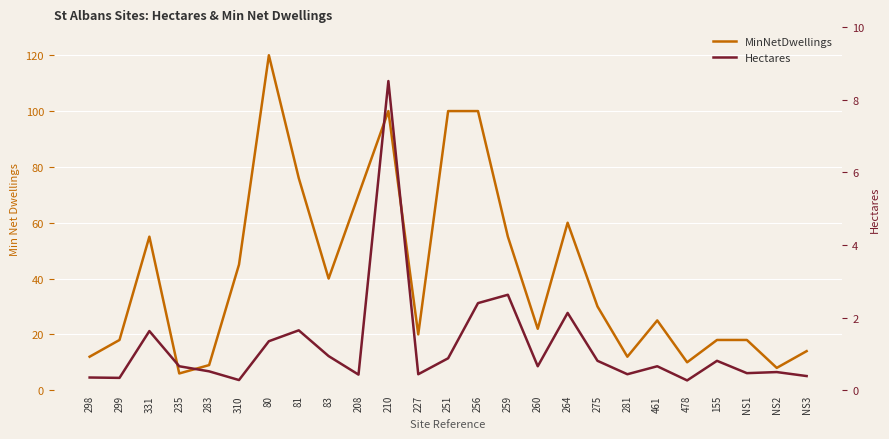

What are all the series names shown in the legend?

MinNetDwellings, Hectares